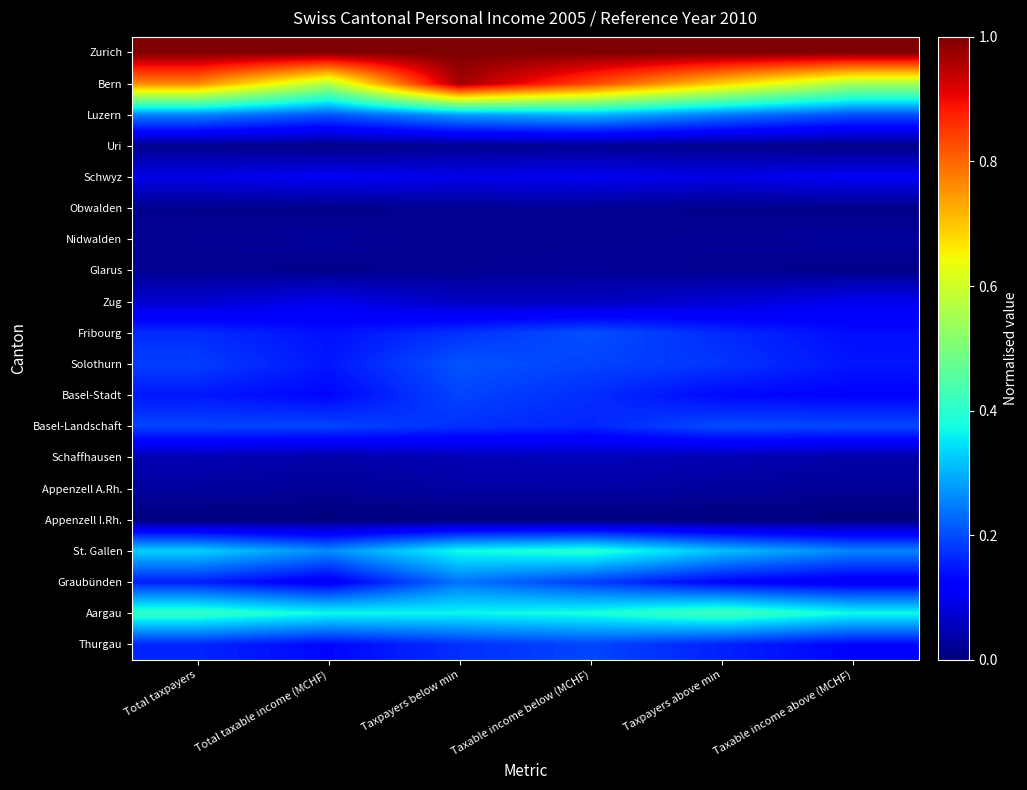

At which category is the sum across all series the highest?

Taxpayers below min